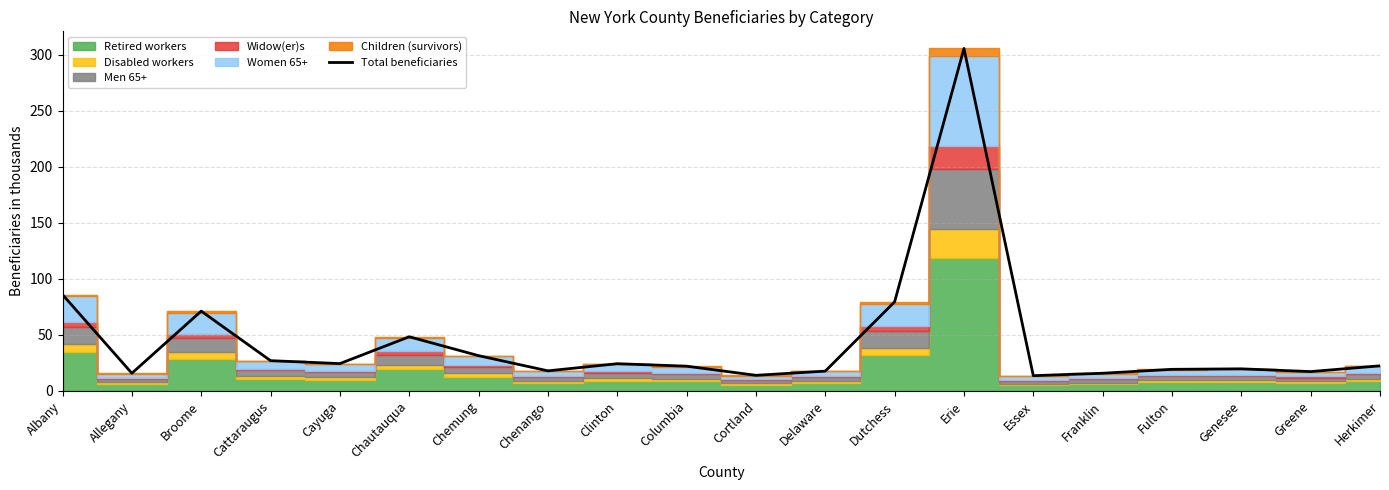

Reading left to right, transcribe all the data shown in this chart.

Albany=85.9	Allegany=15.8	Broome=71.2	Cattaraugus=27.0	Cayuga=24.4	Chautauqua=48.4	Chemung=31.5	Chenango=17.9	Clinton=24.3	Columbia=22.1	Cortland=14.0	Delaware=17.7	Dutchess=79.5	Erie=305.5	Essex=13.7	Franklin=15.8	Fulton=19.3	Genesee=19.7	Greene=17.3	Herkimer=22.4